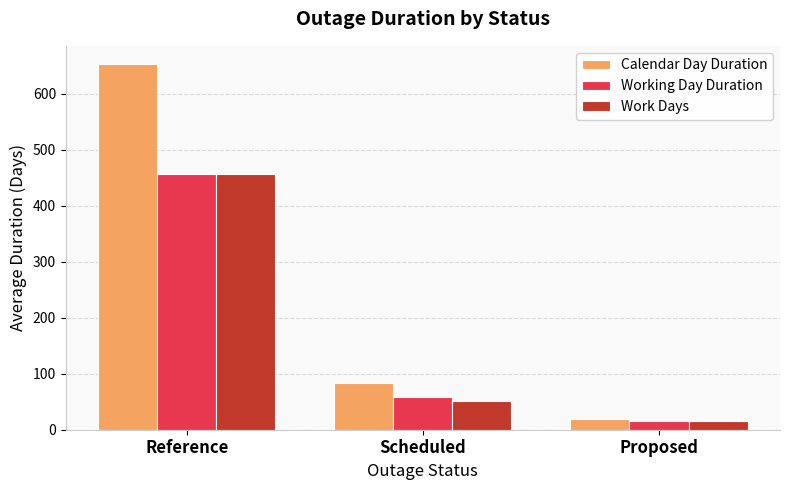

How many data points in Working Day Duration are less than 59?

1